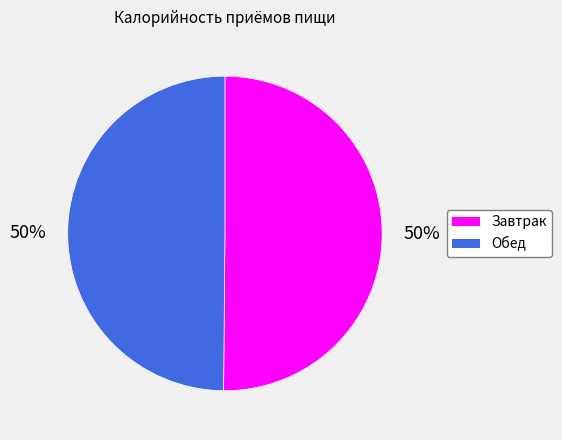

Is the sum of Обед and Завтрак greater than half?

Yes